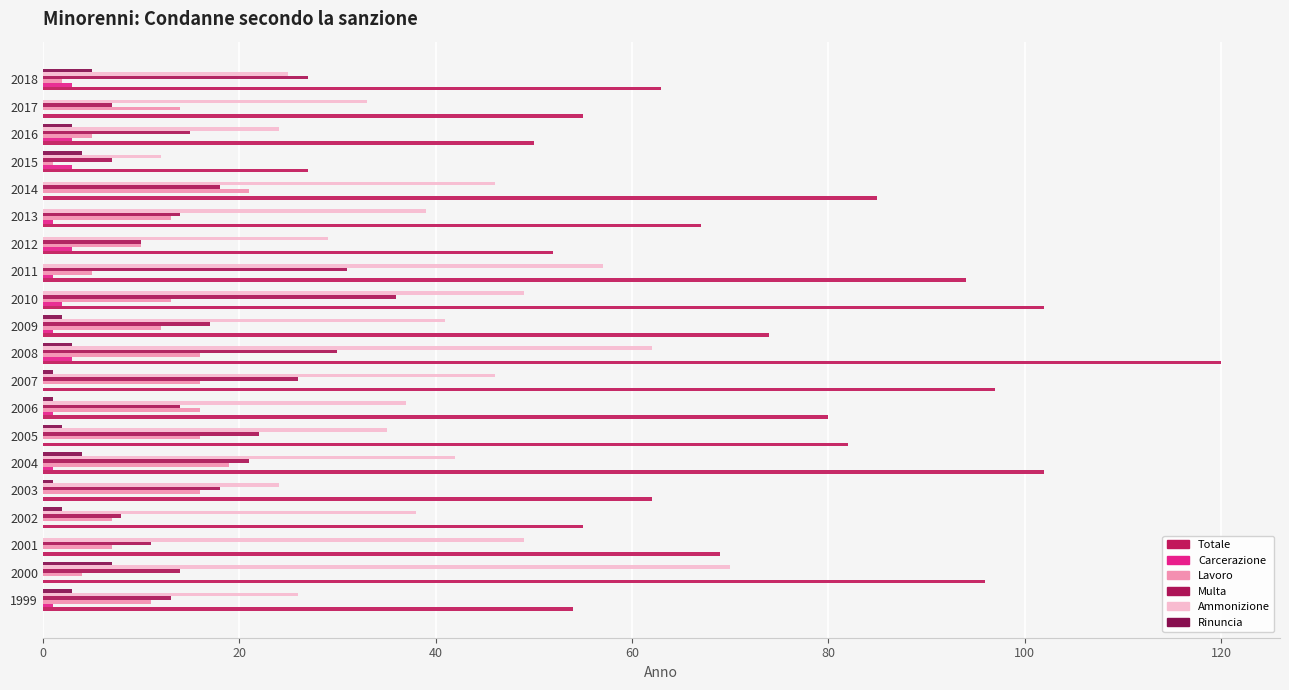

What is the sum of all Carcerazione values?

23